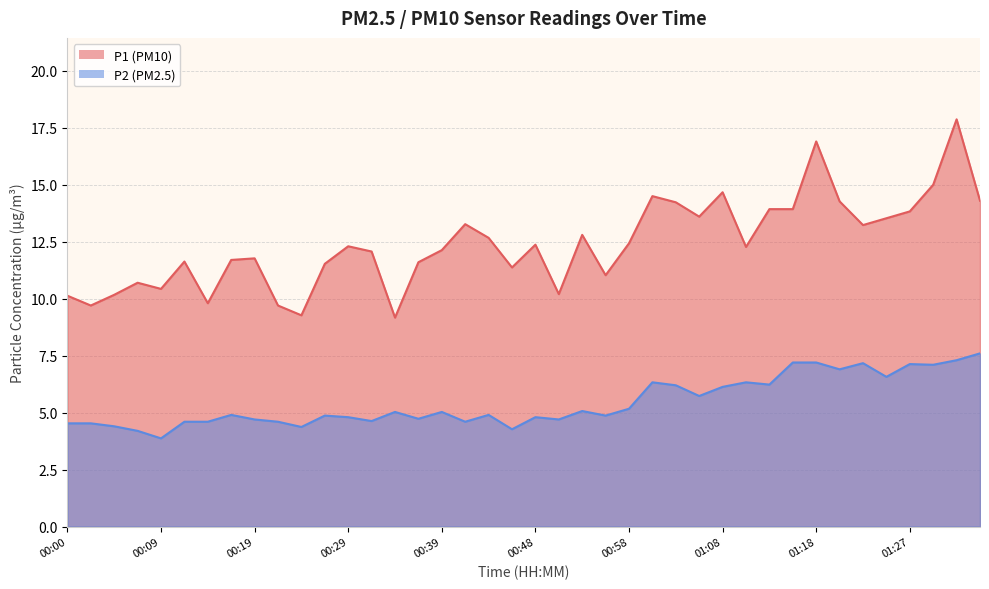

True or false: P1 has more than 2 points higher than both neighbors.

True